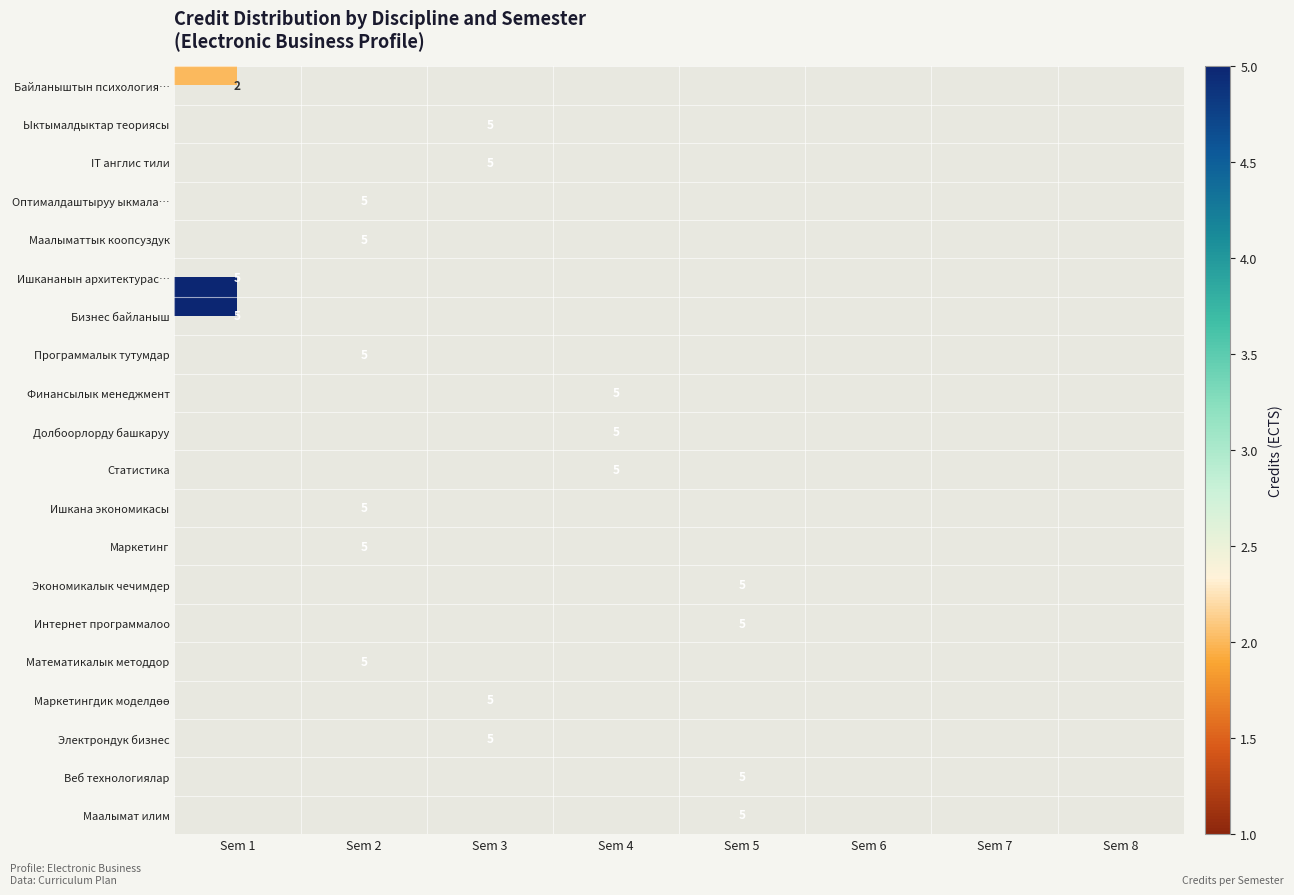

What is the maximum value shown in the chart?

5.0